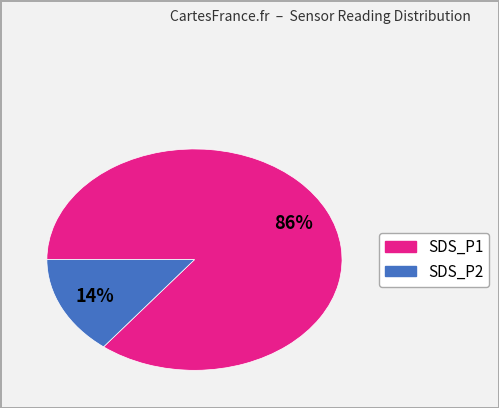

Rank the categories by value from highest to lowest.

SDS_P1, SDS_P2